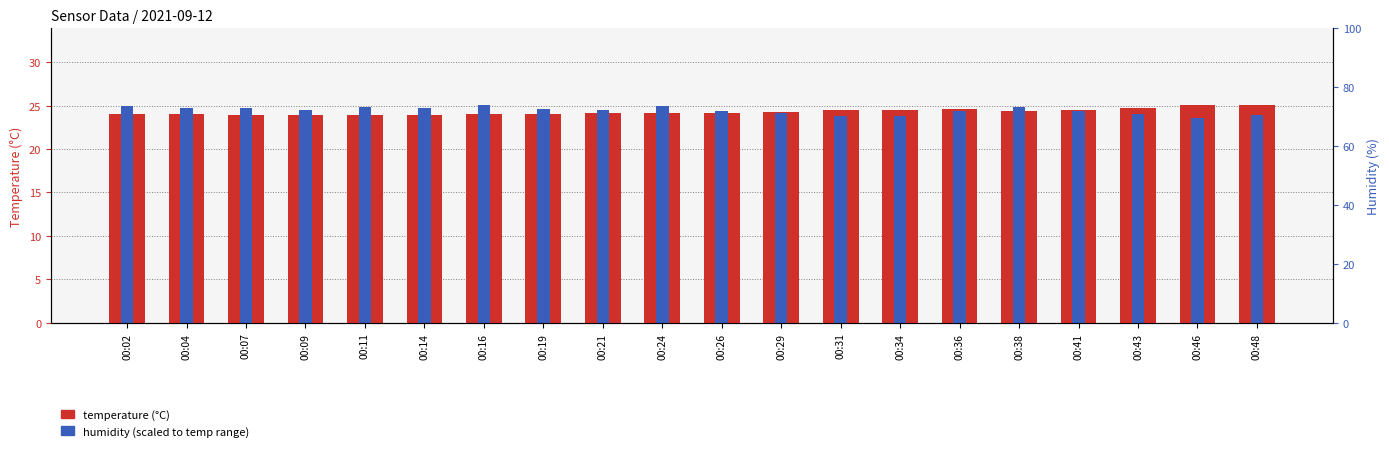

List the series in order of their overall mean, highest first.

humidity (scaled), temperature (°C)